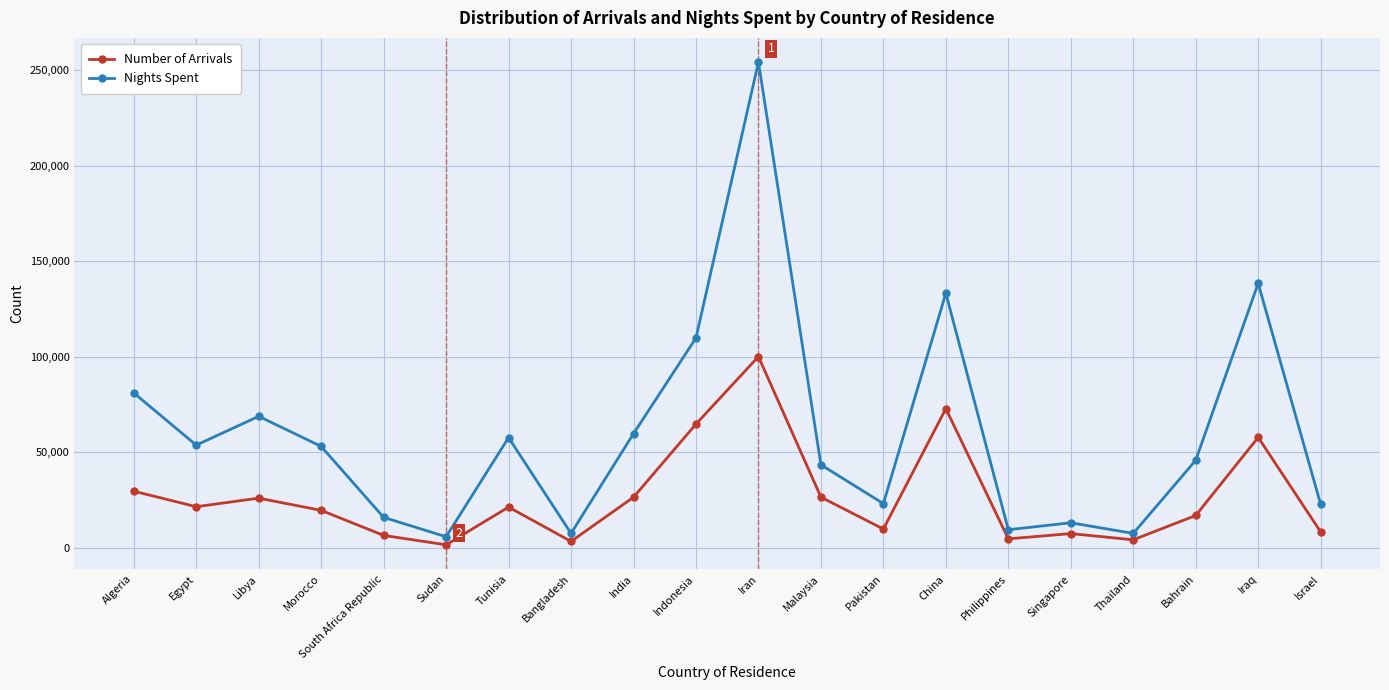

True or false: Nights Spent and Number of Arrivals cross at least once.

False